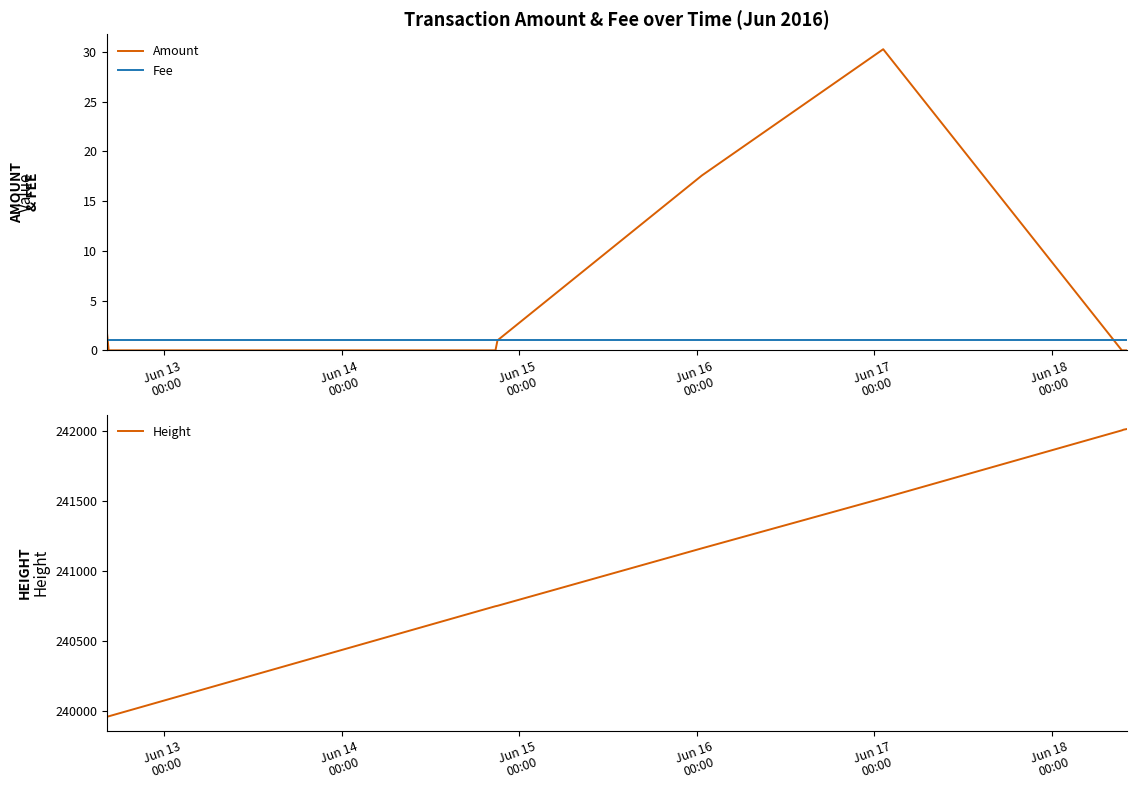

Reading left to right, transcribe all the data shown in this chart.

Amount: 2.0	0.0	0.0	1.0	17.6	30.3	0.0	0.0	0.0
Fee: 1.0	1.0	1.0	1.0	1.0	1.0	1.0	1.0	1.0
Height: 239961.0	239964.0	240749.0	240752.0	241162.0	241520.0	242003.0	242008.0	242013.0